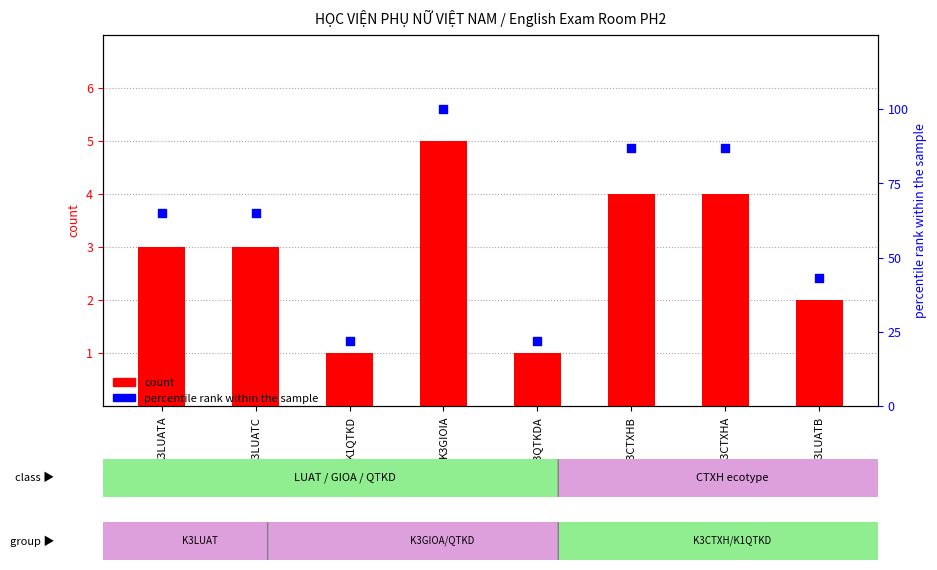

What are all the series names shown in the legend?

count, percentile rank within the sample